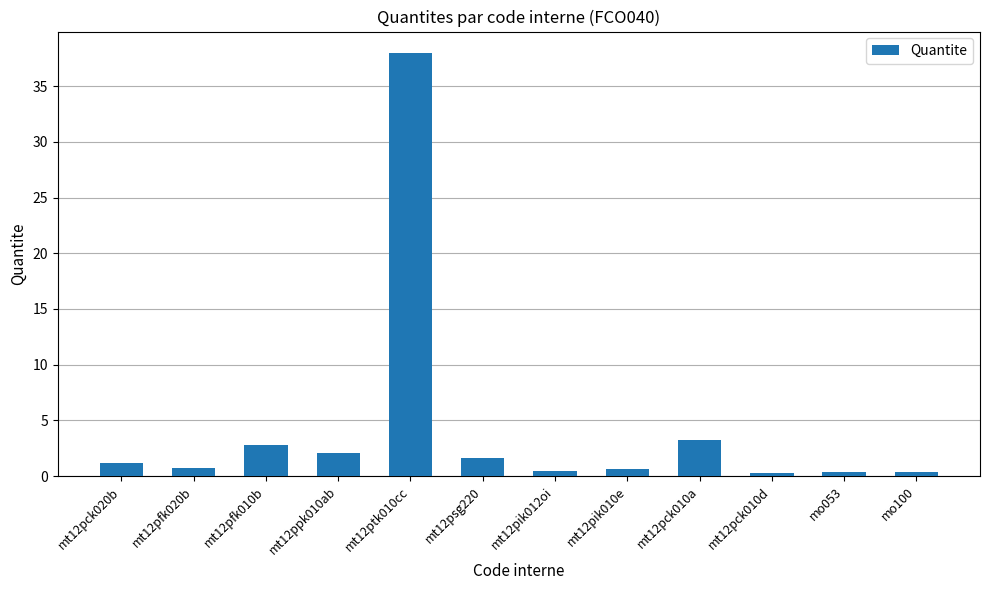

Is it true that the value at mt12ptk010cc is 12.8?

False